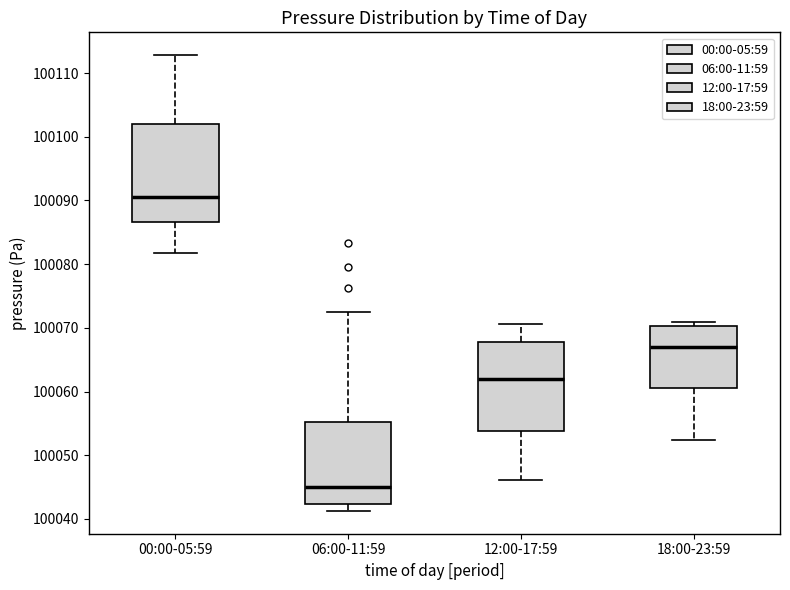

Reading left to right, read every box against the y-axis: the position of its median line, the range the box covers, and the ends of its whiskers. The values are not printed on the chart, so give them approximately, as read against the axis.

00:00-05:59: median 100090, box 100087 to 100102, whiskers 100082 to 100113
06:00-11:59: median 100045, box 100042 to 100055, whiskers 100041 to 100072
12:00-17:59: median 100062, box 100054 to 100068, whiskers 100046 to 100071
18:00-23:59: median 100067, box 100061 to 100070, whiskers 100052 to 100071